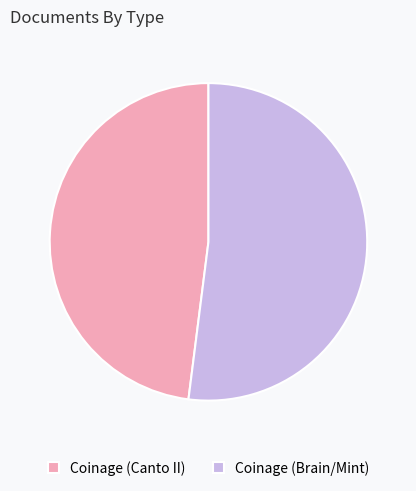

Which has a higher value, Coinage (Brain/Mint) or Coinage (Canto II)?

Coinage (Brain/Mint)